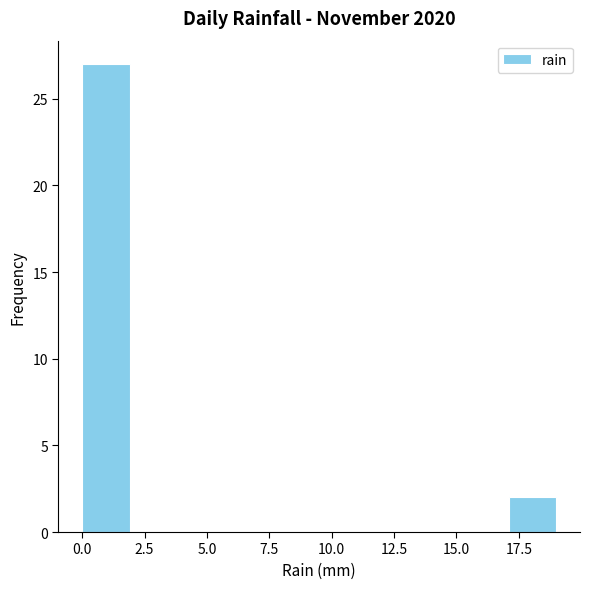

Read against the x-axis, roughly where is the centre of the tallest bar?

1.0